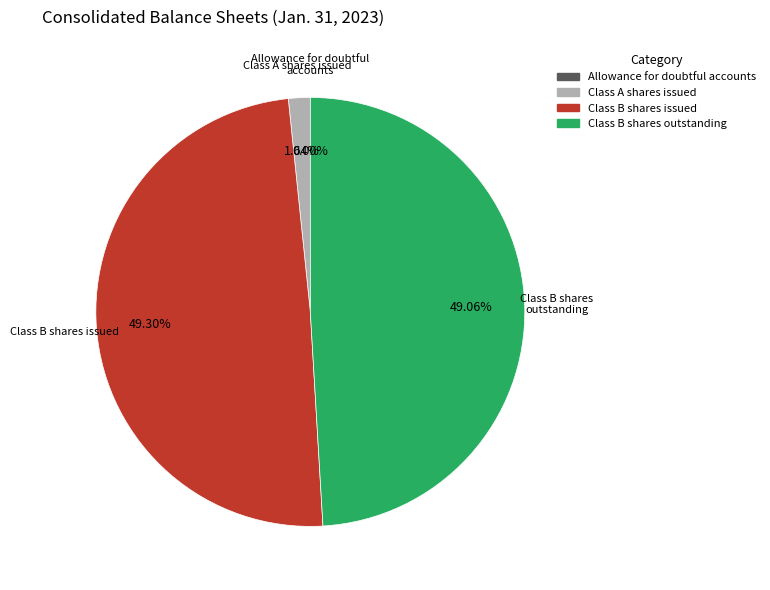

Does Class B shares outstanding represent more than half of the total?

No